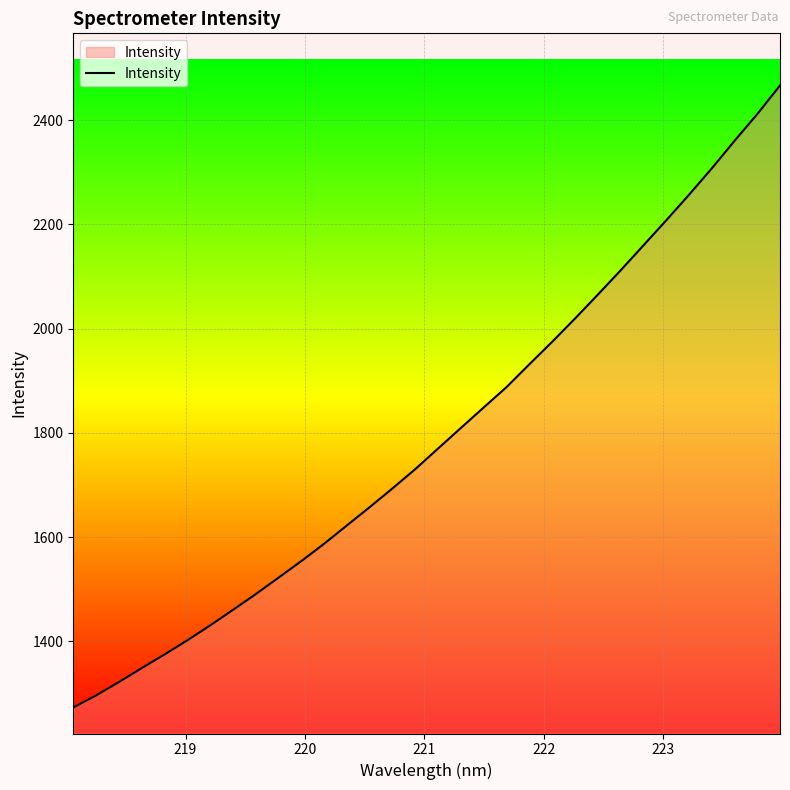

What is the minimum value shown in the chart?

1273.2